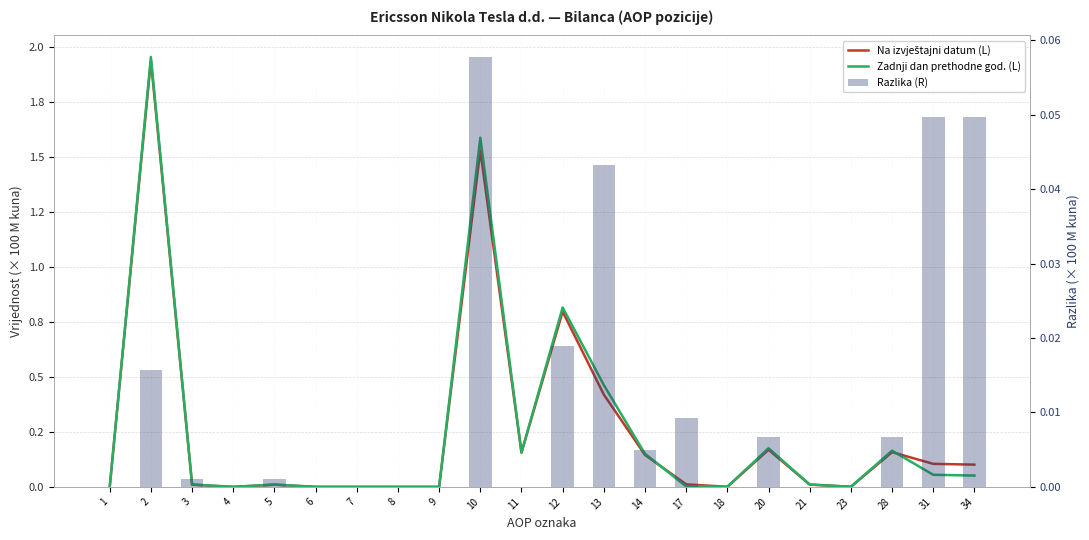

Where is Na izvještajni datum (L) nearest to the value 0?

1